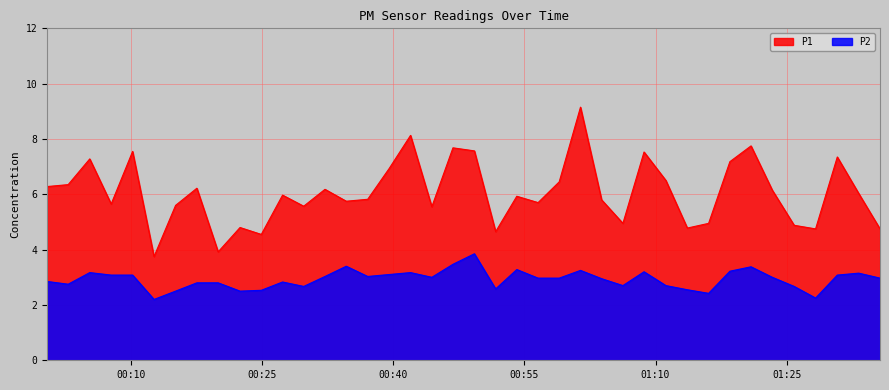

How many lines are shown in the chart?

2